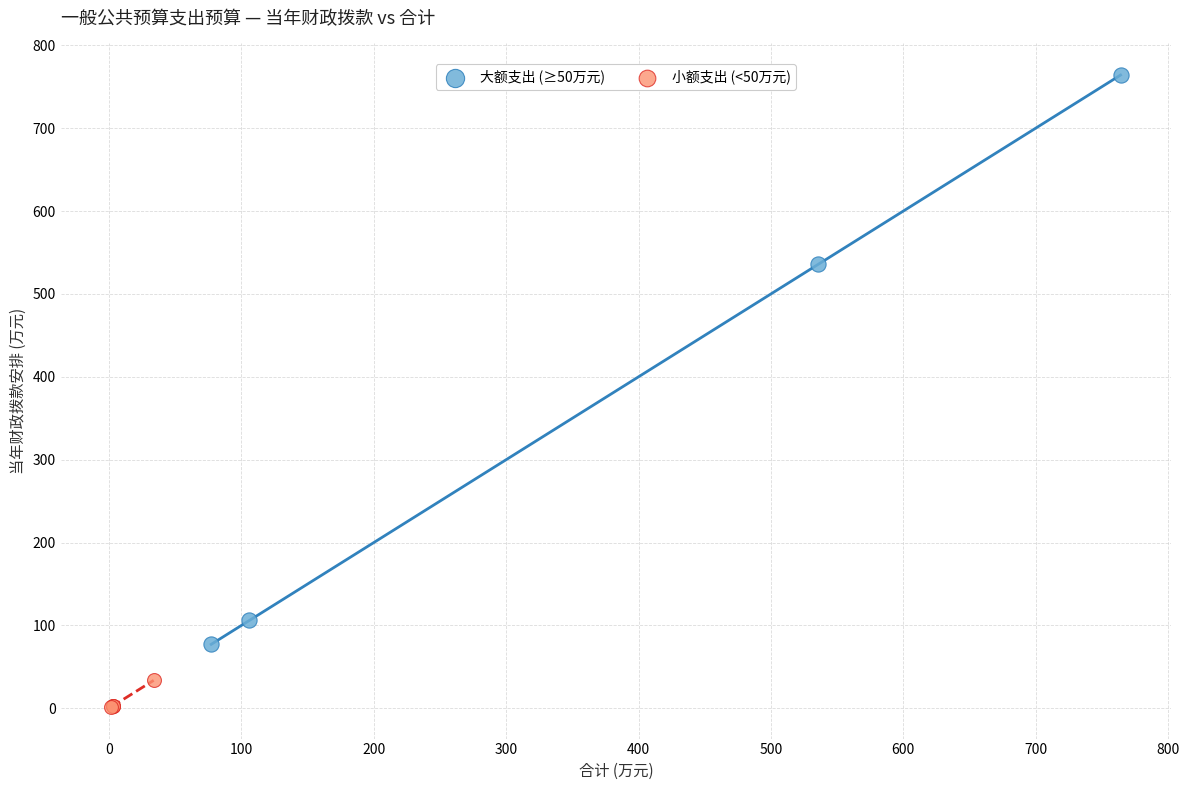

Which series has the largest Y range (max minus min)?

大额支出 (≥50万元)